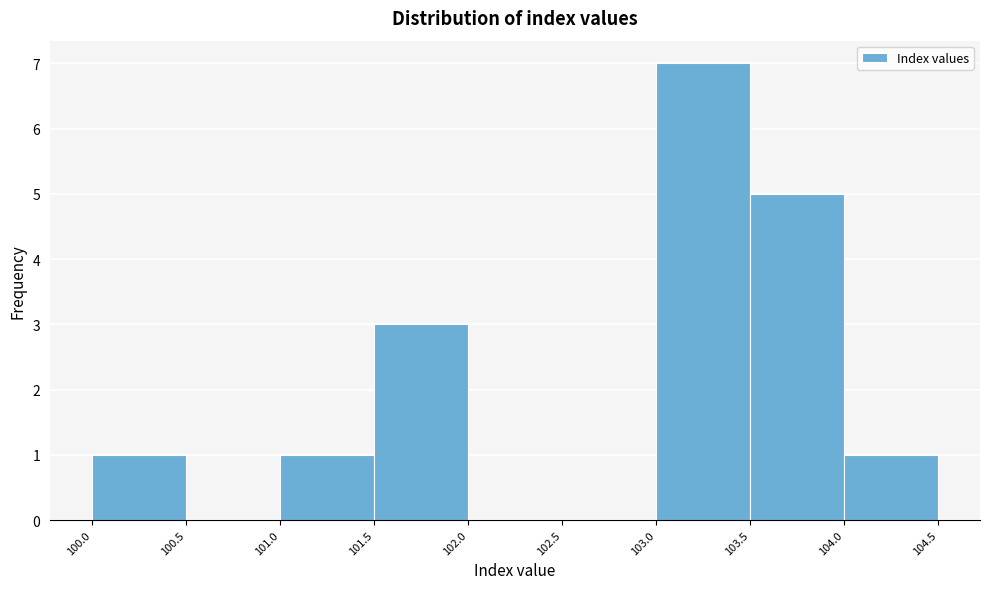

Reading left to right, list every bar in this chart as the range it spans on the x-axis followed by its height. The values are not printed on the chart, so give them approximately, as read against the axis.

100.0 to 100.5: 1
100.5 to 101.0: 0
101.0 to 101.5: 1
101.5 to 102.0: 3
102.0 to 102.5: 0
102.5 to 103.0: 0
103.0 to 103.5: 7
103.5 to 104.0: 5
104.0 to 104.5: 1